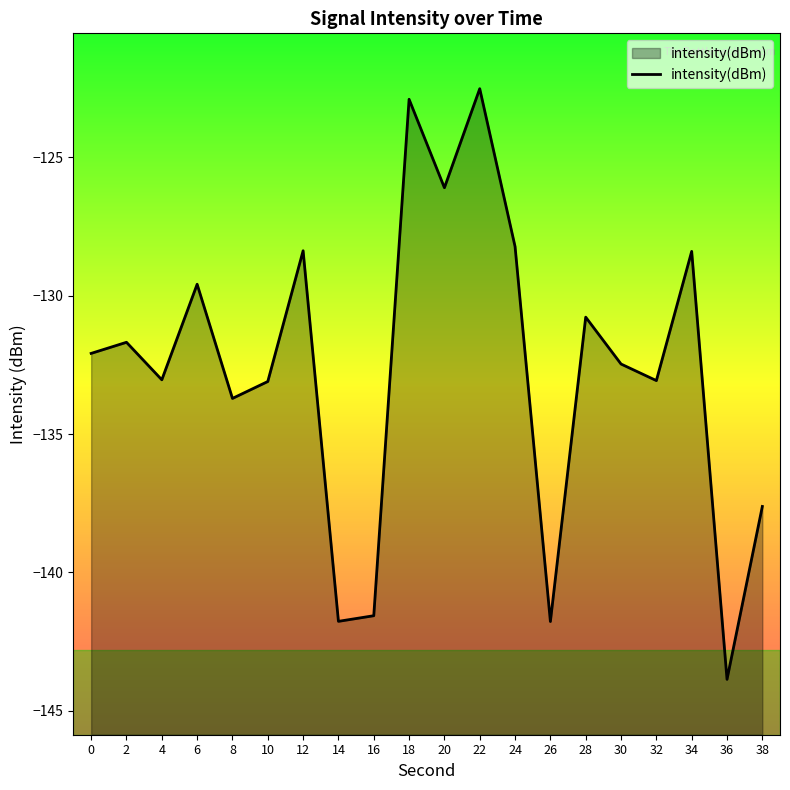

Is it true that the value at 6 is -43.6?

False